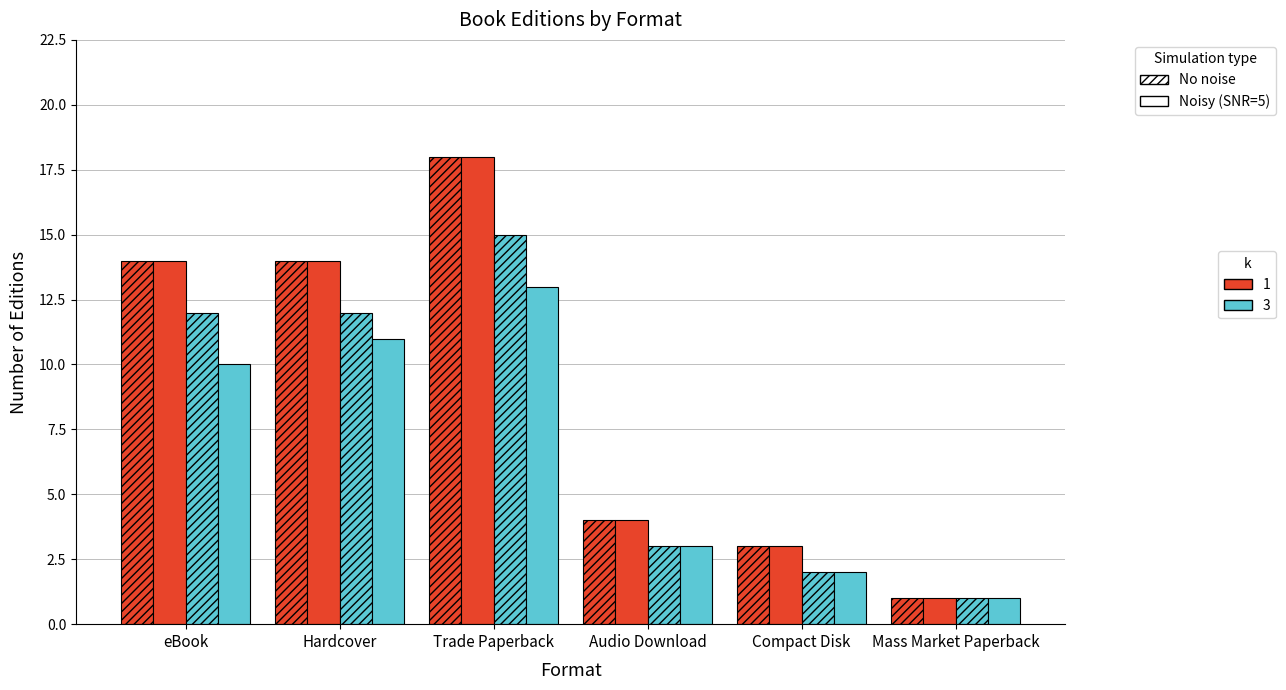

How many bars are there in each group?

4